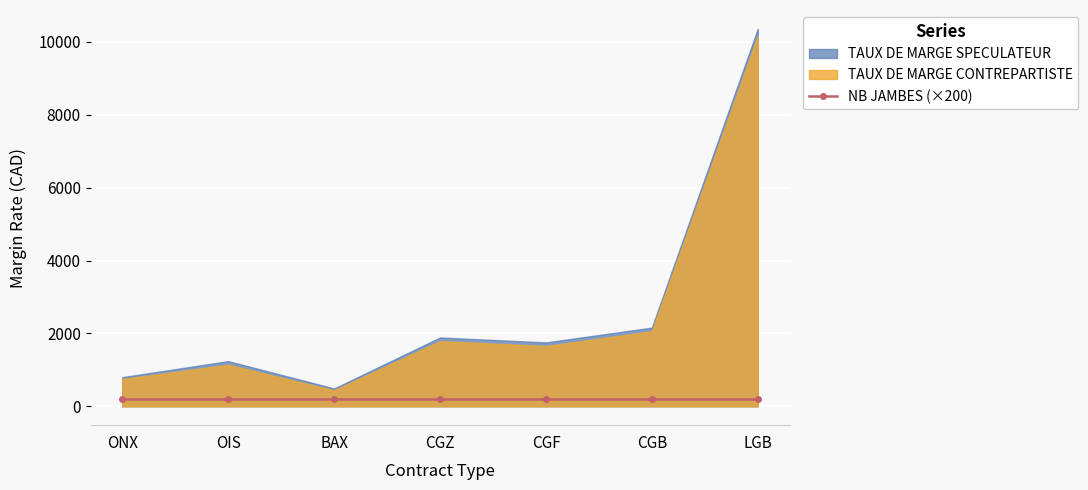

True or false: NB JAMBES and TAUX DE MARGE CONTREPARTISTE cross at least once.

False